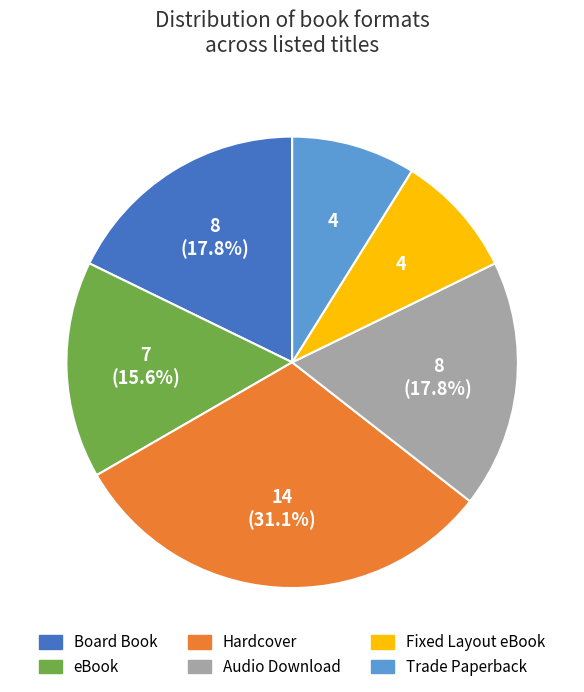

What is the ratio of the value at Board Book to the value at eBook?

1.1